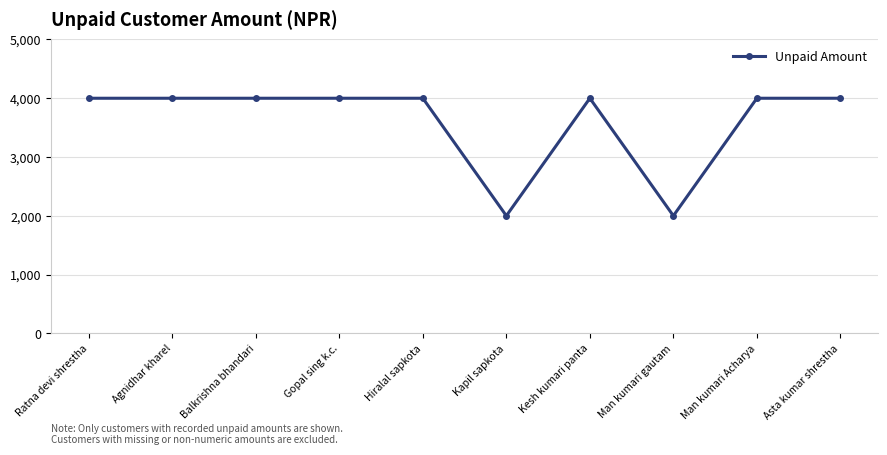

Reading left to right, extract all data points from this chart.

4000	4000	4000	4000	4000	2000	4000	2000	4000	4000